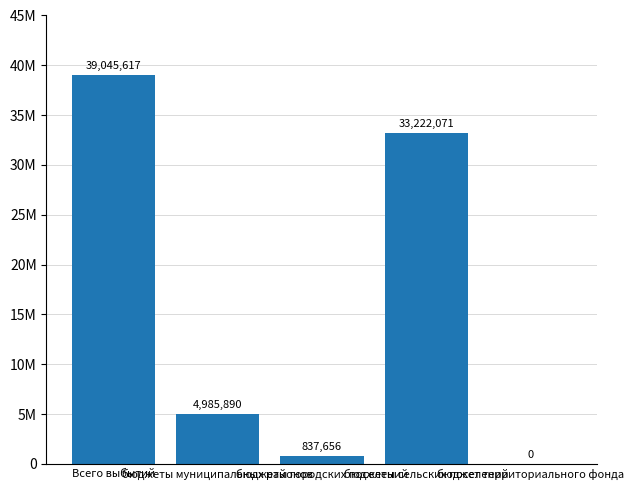

Are the bars horizontal?

No